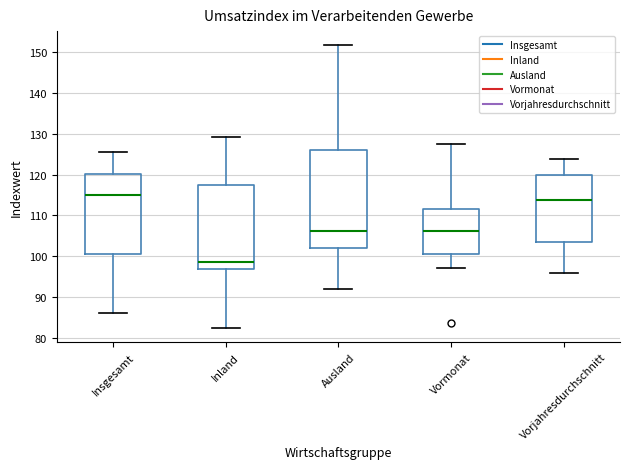

Reading left to right, transcribe this box plot: for each box, give where its median line is, the range the box spans, and where its two whiskers end, as read against the y-axis. The values are not printed on the chart, so give them approximately, as read against the axis.

Insgesamt: median 115, box 101 to 120, whiskers 86 to 126
Inland: median 99, box 97 to 117, whiskers 83 to 129
Ausland: median 106, box 102 to 126, whiskers 92 to 152
Vormonat: median 106, box 101 to 112, whiskers 97 to 127
Vorjahresdurchschnitt: median 114, box 103 to 120, whiskers 96 to 124